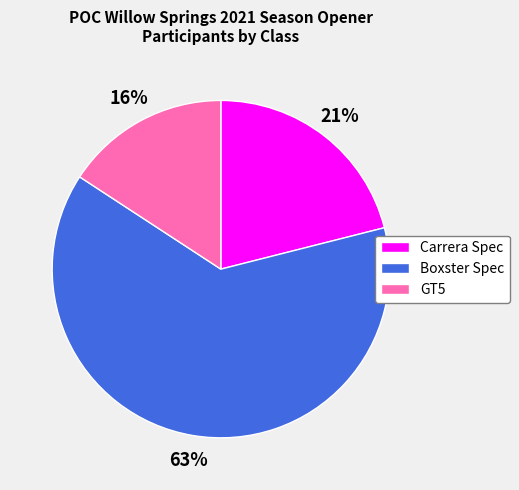

Which slice is the largest?

Boxster Spec